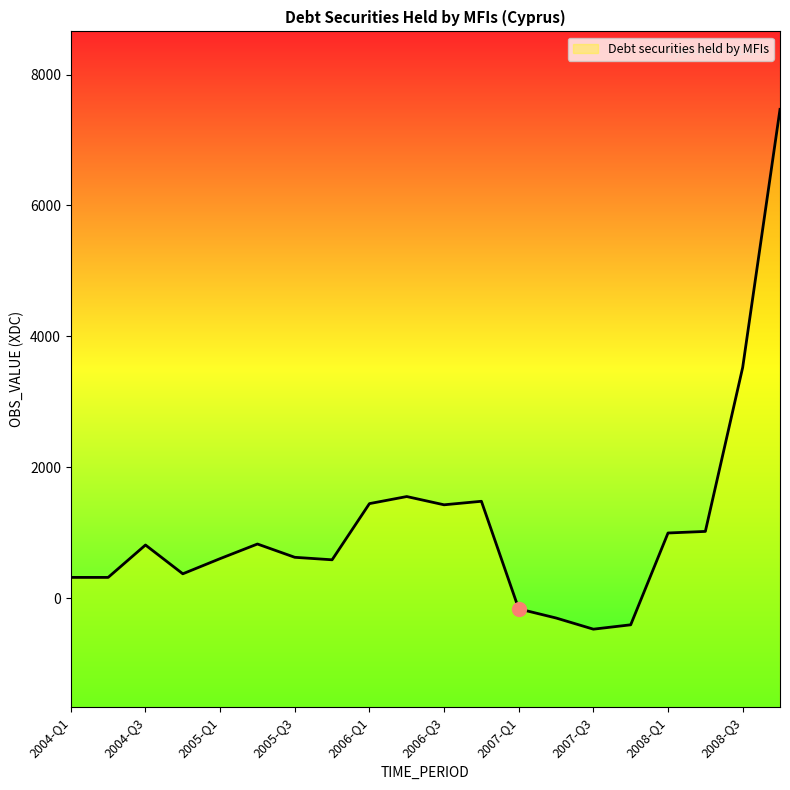

How many series are shown in this chart?

1